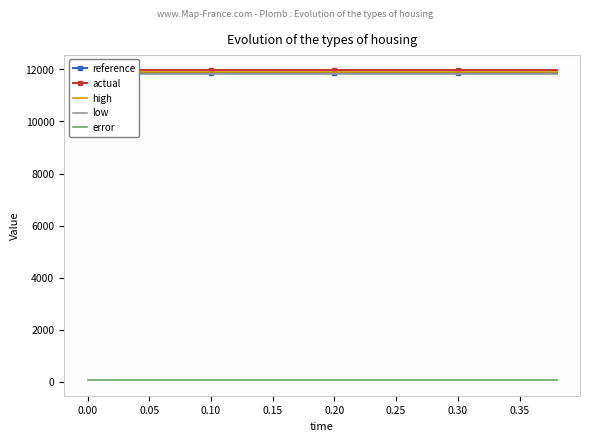

What is the sum of all low values?

236646.4